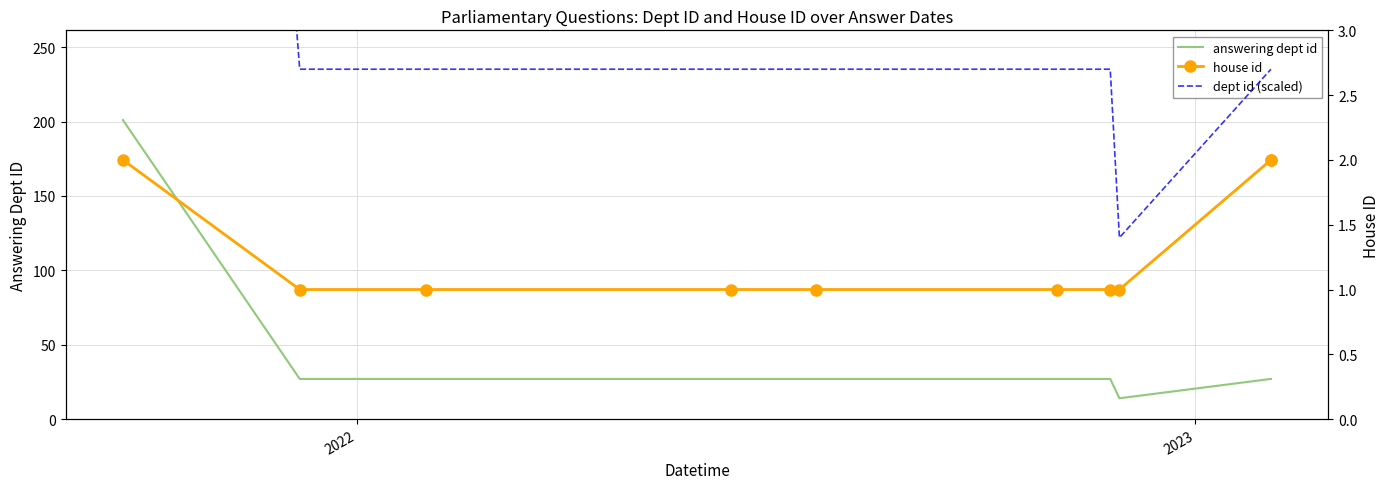

How many distinct data groups are displayed?

3